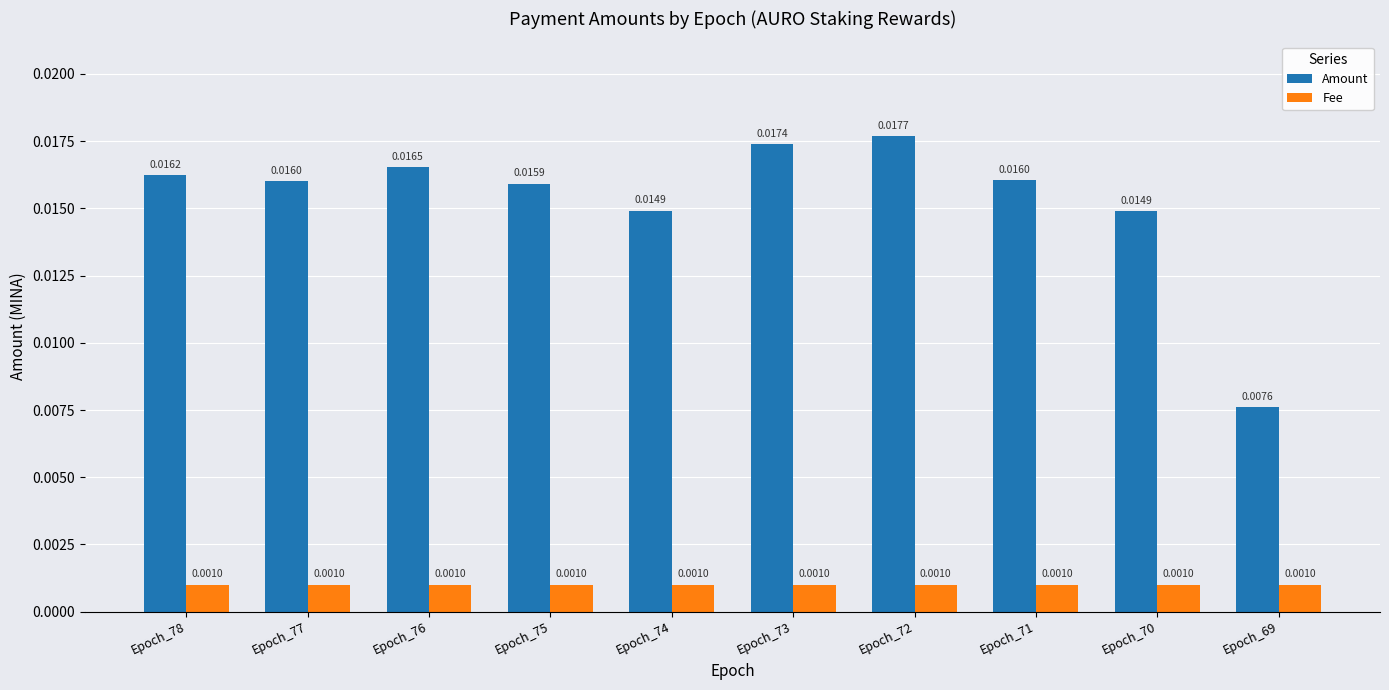

Which series has the largest total across all categories?

Amount